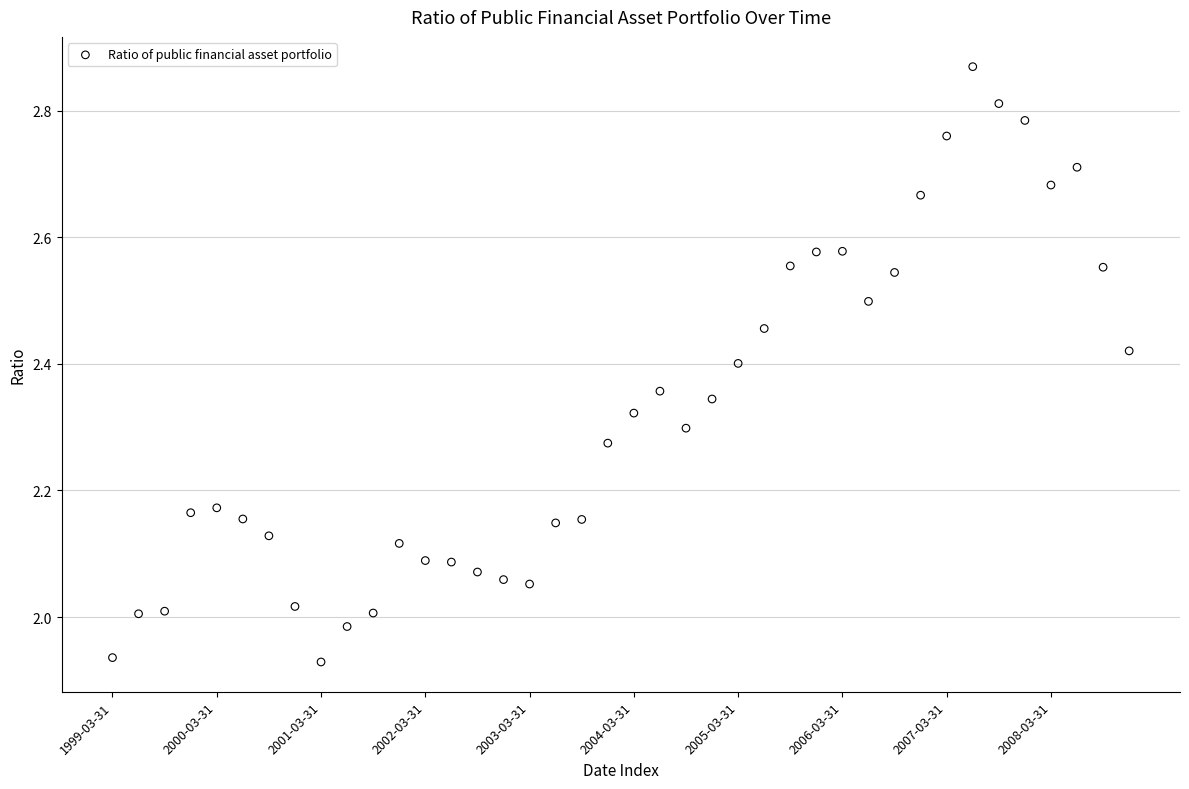

What is the range of Y values (max minus min)?

0.9